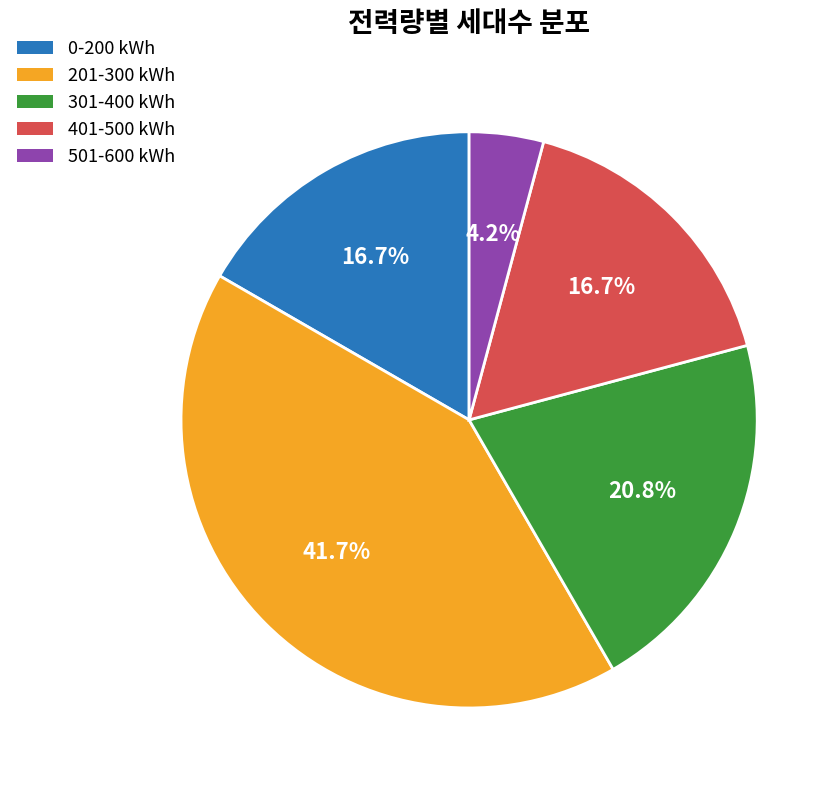

What is the largest slice in the pie chart?

201-300